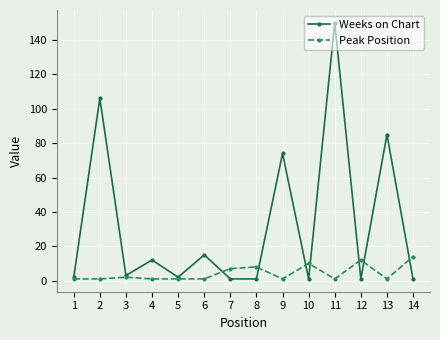

True or false: Peak Position has more than 1 points higher than both neighbors.

True